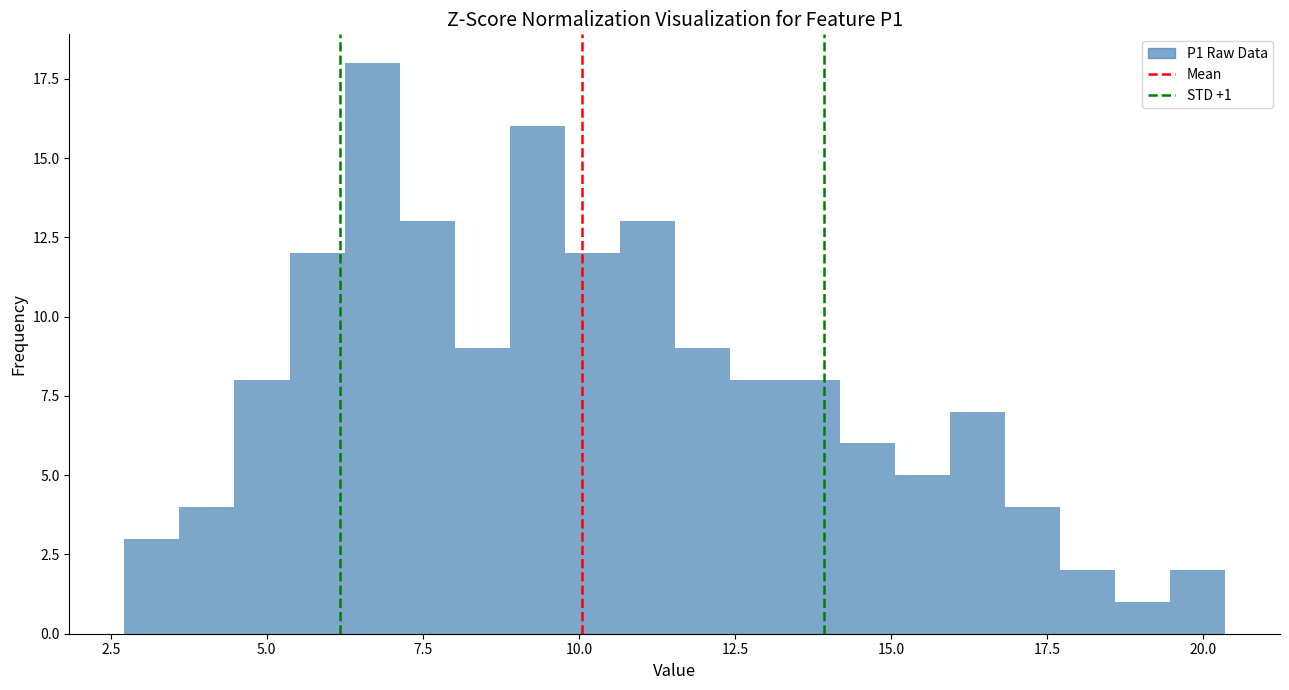

Around what value on the x-axis is the tallest bar? Give the approximate position of its centre, as read against the axis.

6.5